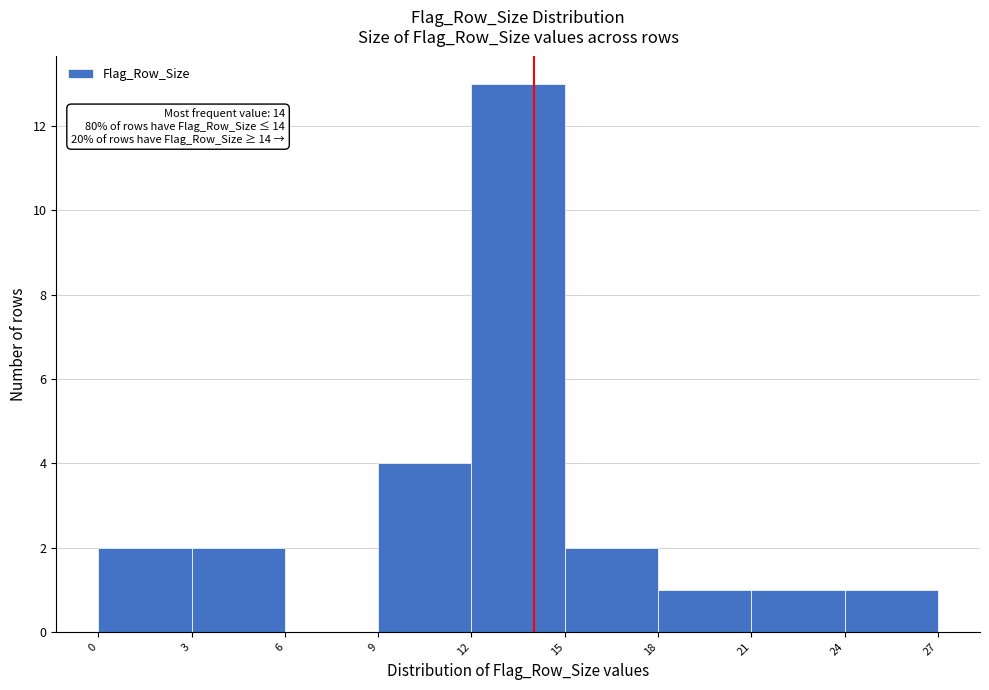

Over which range of the x-axis is the bar tallest?

12 to 15